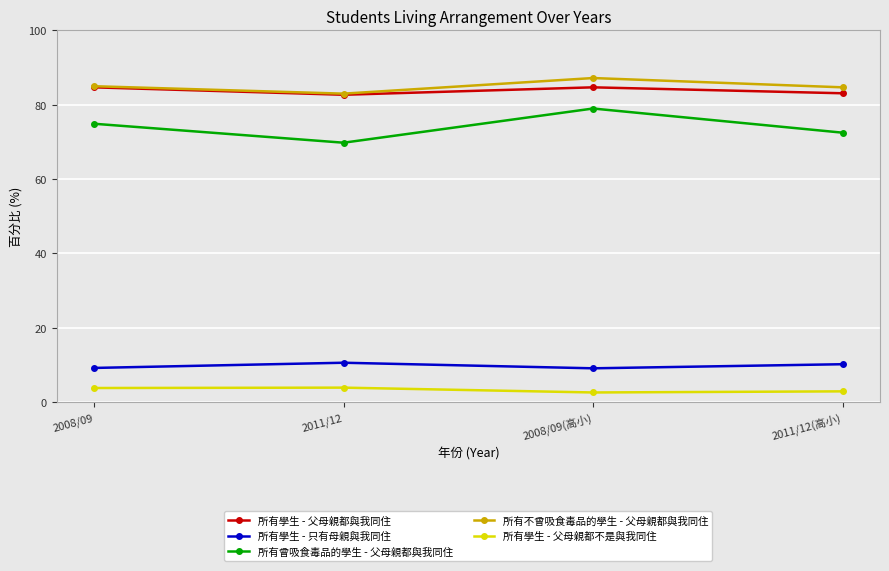

List the labels in order of 所有曾吸食毒品的學生 - 父母親都與我同住 value, largest first.

2008/09(高小), 2008/09, 2011/12(高小), 2011/12